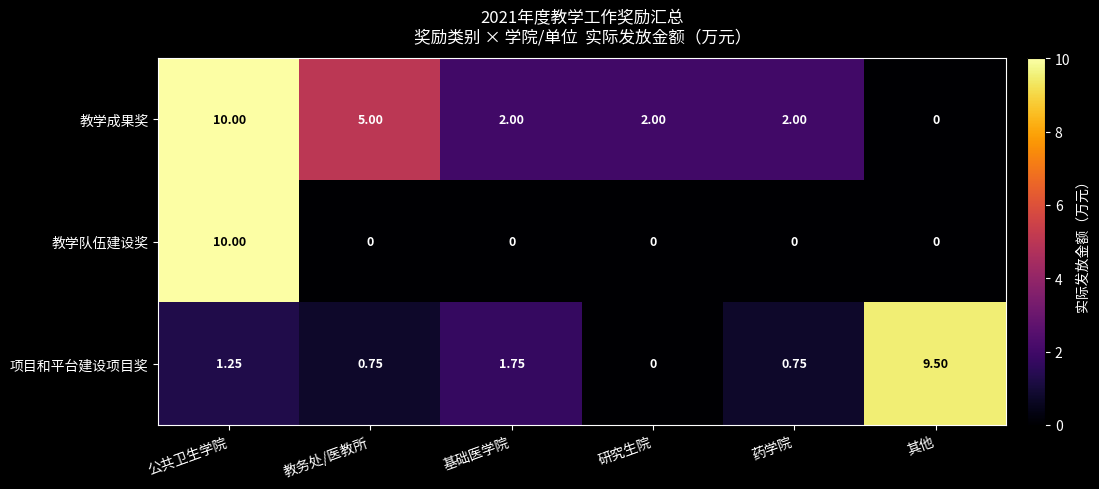

Rank the series at 教务处/医教所 from lowest to highest value.

教学队伍建设奖, 项目和平台建设项目奖, 教学成果奖